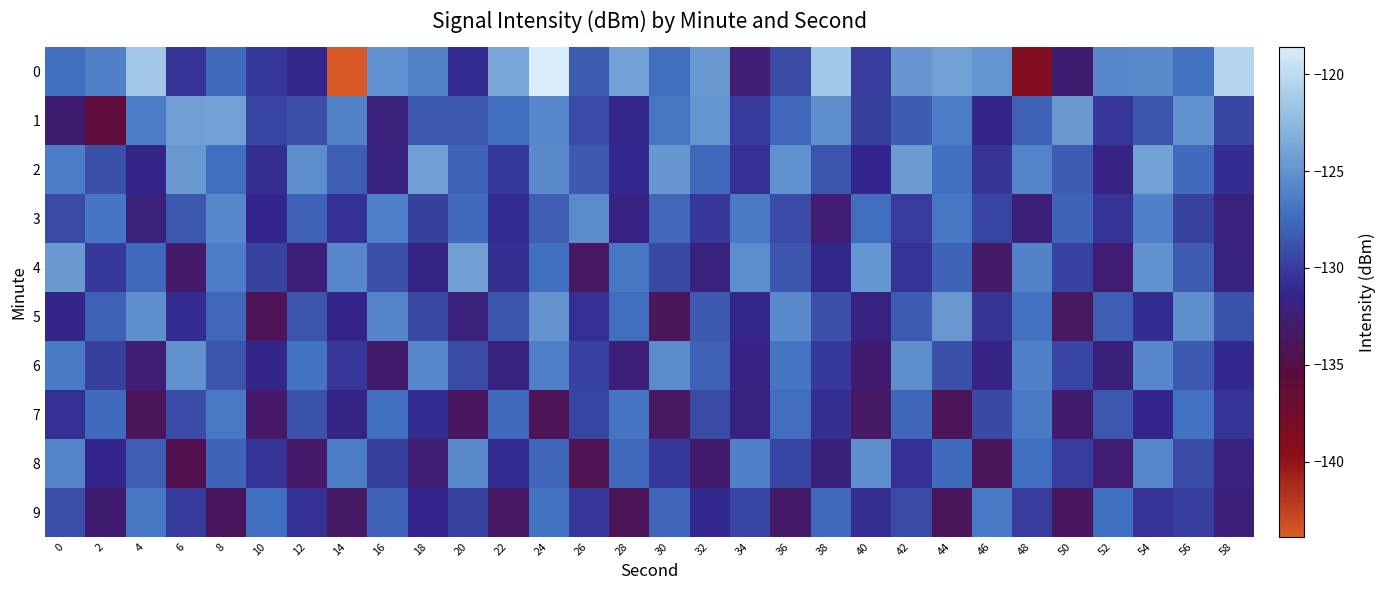

At 2, list the series in order from smallest to largest.

1, 9, 8, 4, 6, 2, 5, 7, 3, 0